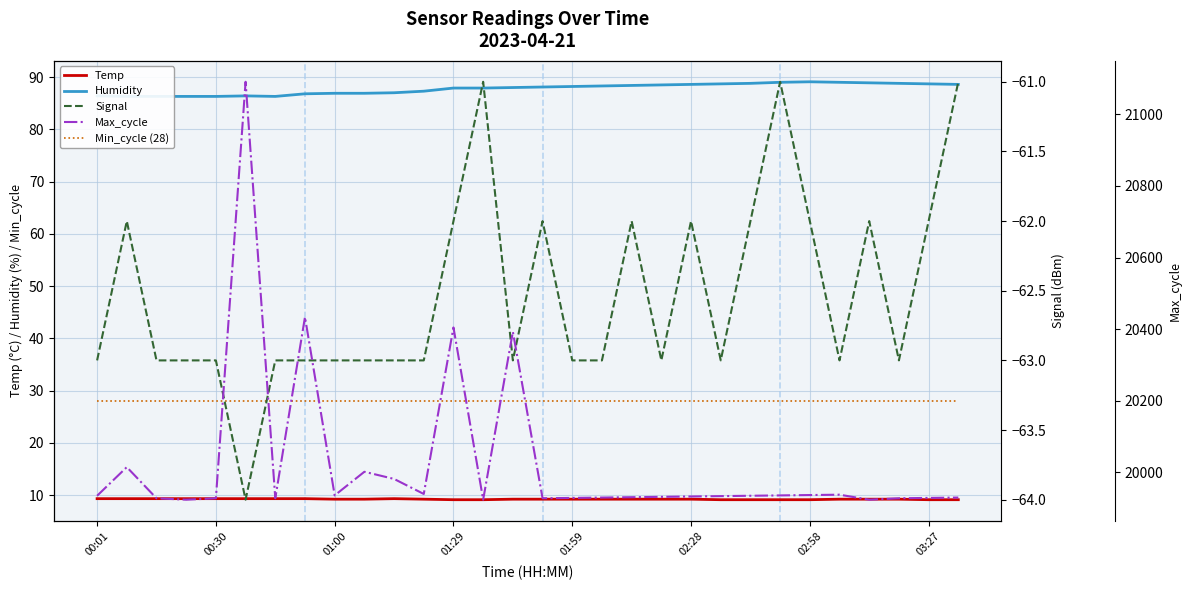

Which series has the largest total across all categories?

Max_cycle